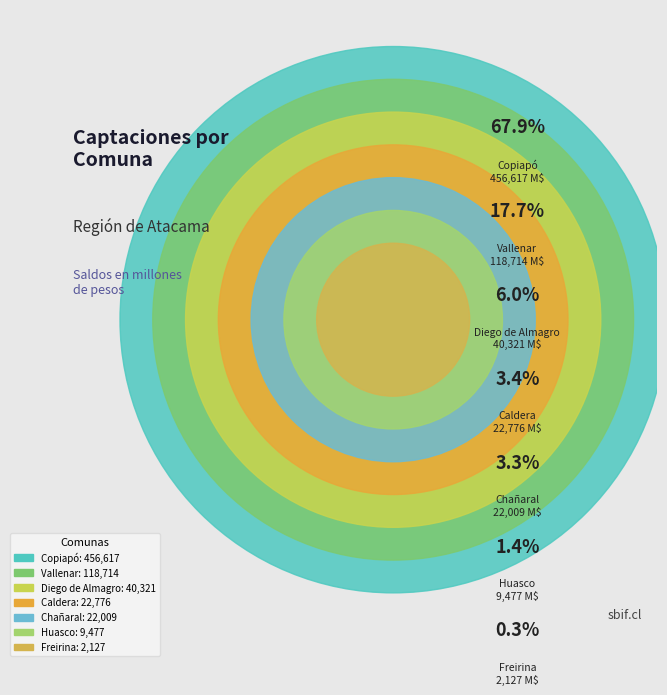

Between Freirina and Vallenar, which is larger?

Vallenar